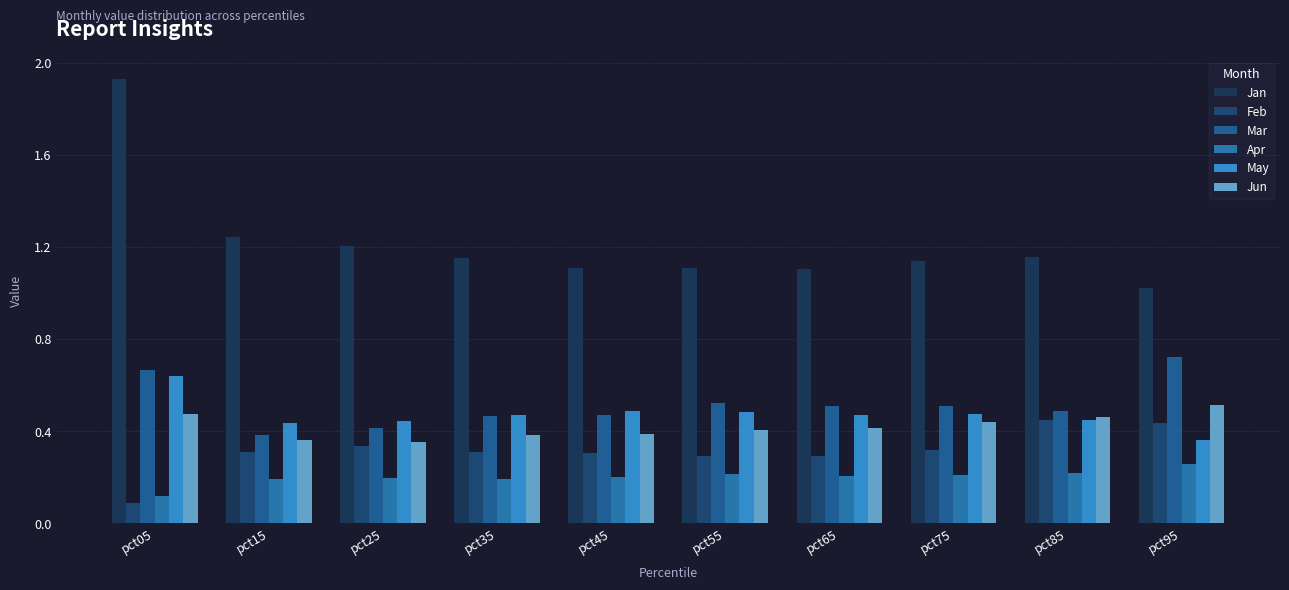

Reading left to right, transcribe all the data shown in this chart.

Jan: pct05=1.9	pct15=1.2	pct25=1.2	pct35=1.2	pct45=1.1	pct55=1.1	pct65=1.1	pct75=1.1	pct85=1.2	pct95=1.0
Feb: pct05=0.1	pct15=0.3	pct25=0.3	pct35=0.3	pct45=0.3	pct55=0.3	pct65=0.3	pct75=0.3	pct85=0.4	pct95=0.4
Mar: pct05=0.7	pct15=0.4	pct25=0.4	pct35=0.5	pct45=0.5	pct55=0.5	pct65=0.5	pct75=0.5	pct85=0.5	pct95=0.7
Apr: pct05=0.1	pct15=0.2	pct25=0.2	pct35=0.2	pct45=0.2	pct55=0.2	pct65=0.2	pct75=0.2	pct85=0.2	pct95=0.3
May: pct05=0.6	pct15=0.4	pct25=0.4	pct35=0.5	pct45=0.5	pct55=0.5	pct65=0.5	pct75=0.5	pct85=0.4	pct95=0.4
Jun: pct05=0.5	pct15=0.4	pct25=0.4	pct35=0.4	pct45=0.4	pct55=0.4	pct65=0.4	pct75=0.4	pct85=0.5	pct95=0.5